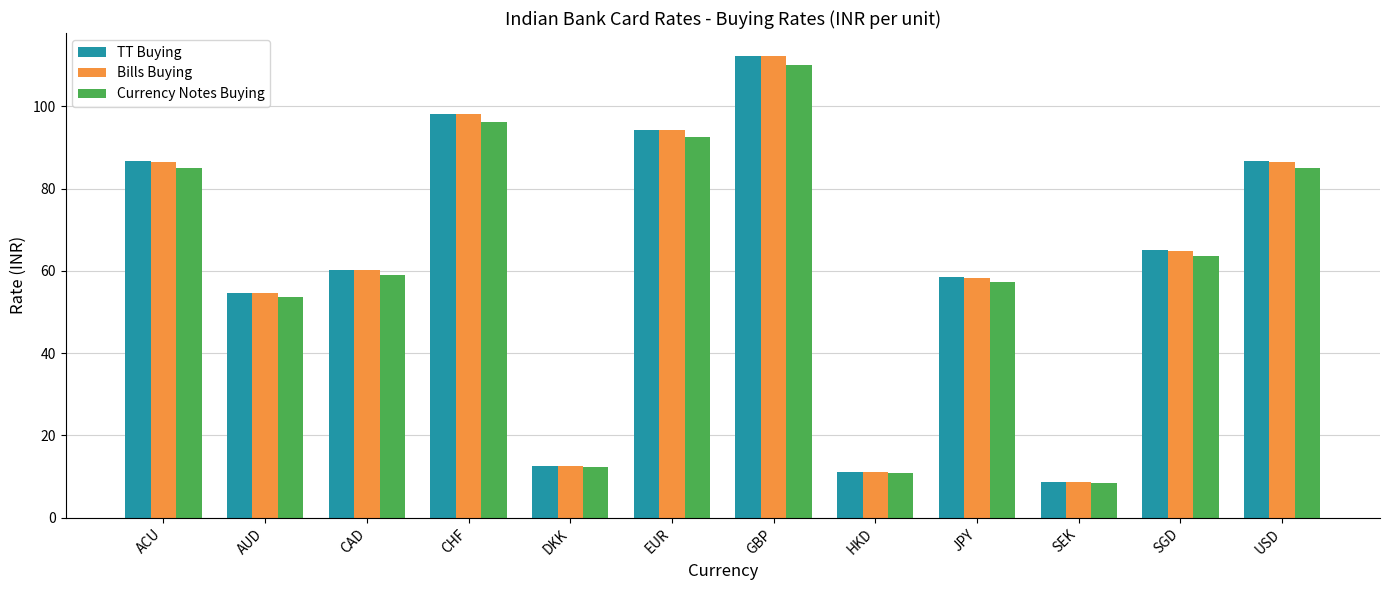

What is the difference between the highest and lowest values at EUR?

1.8